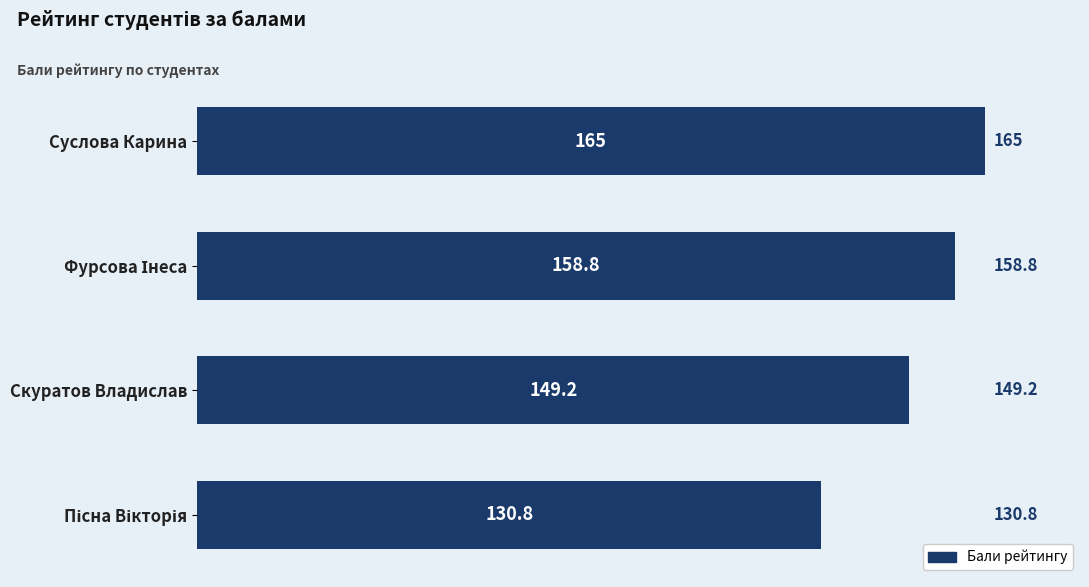

Does the chart contain any negative values?

No